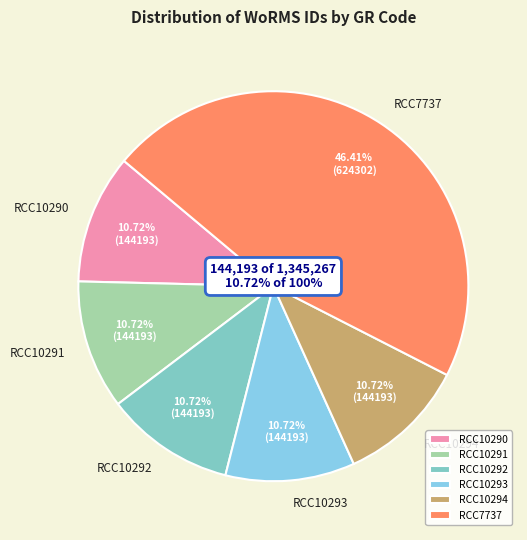

Does RCC7737 account for over 50% of the chart?

No